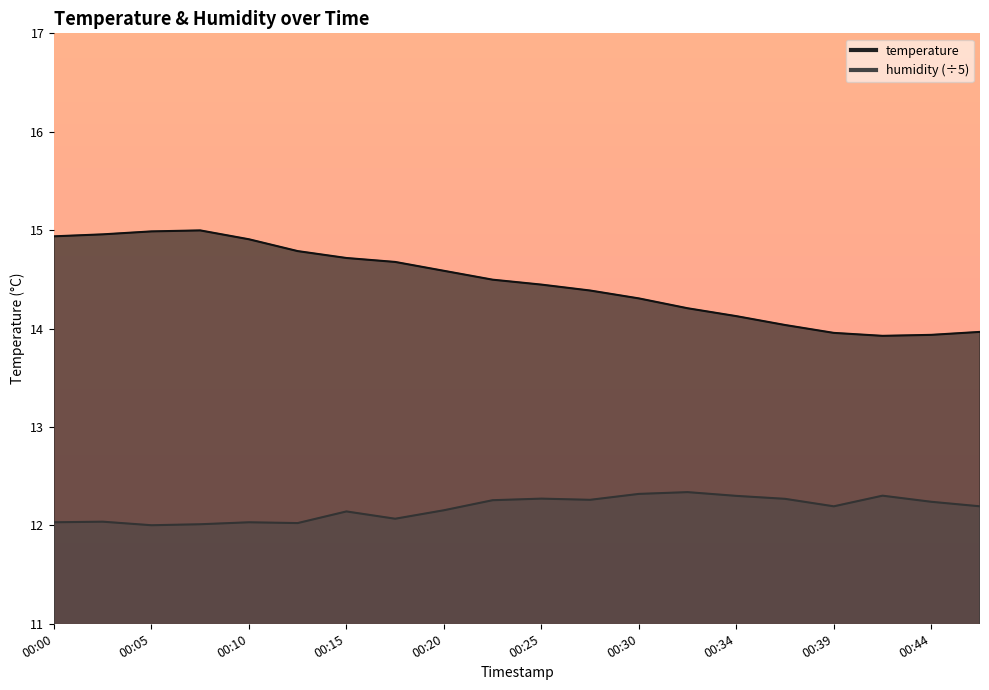

Which series has the largest total across all categories?

temperature_line